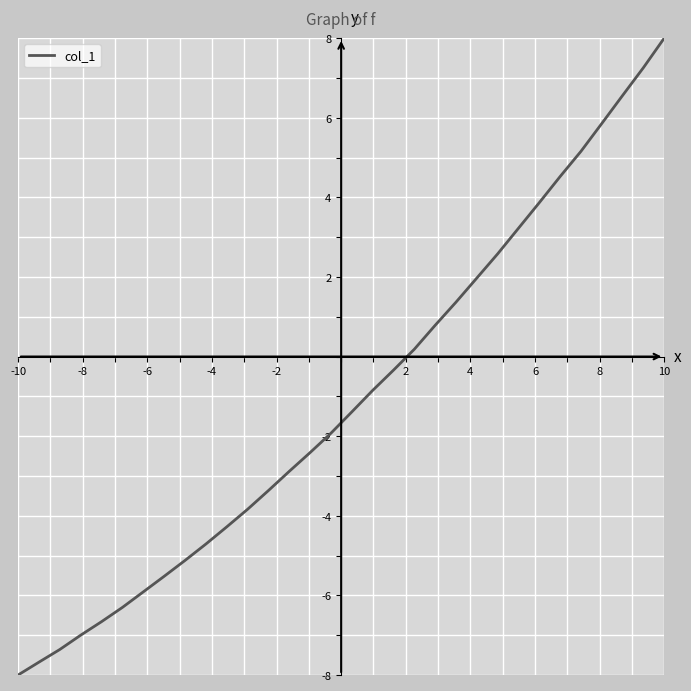

What is the difference between the maximum and second lowest values?

15.7